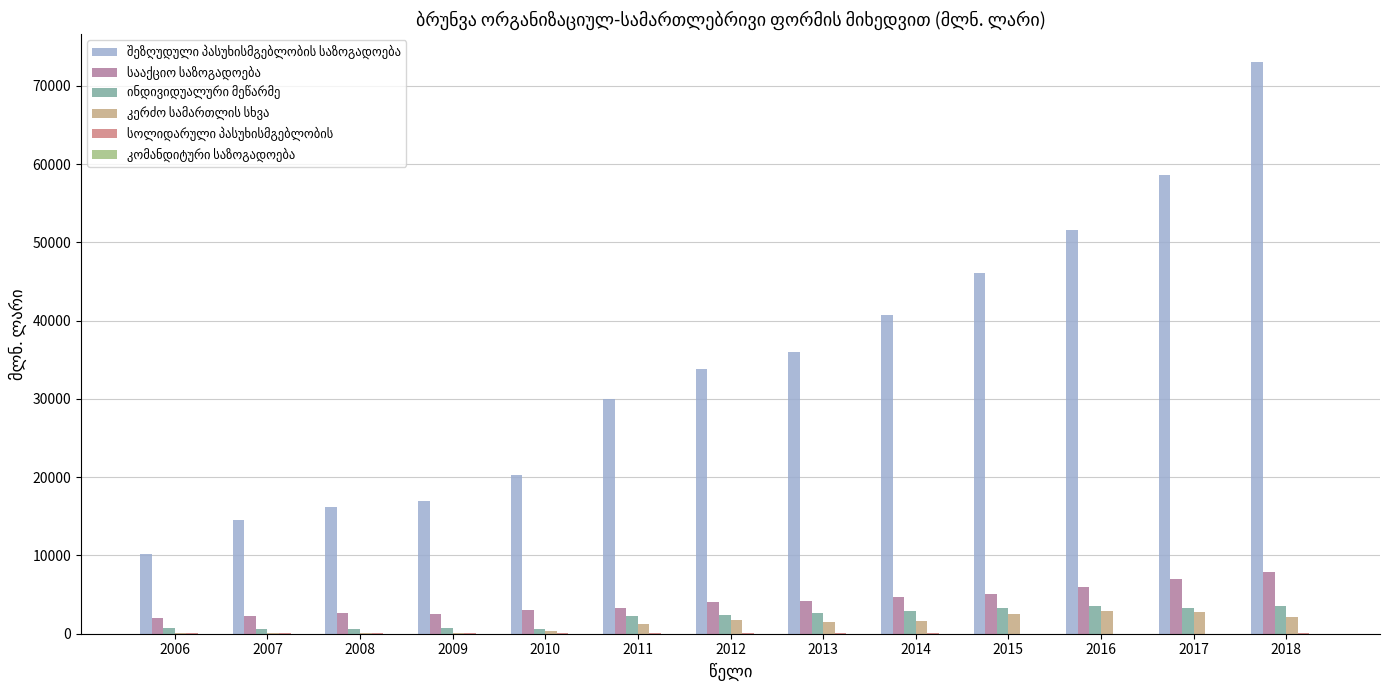

At which category is the sum across all series the highest?

2018